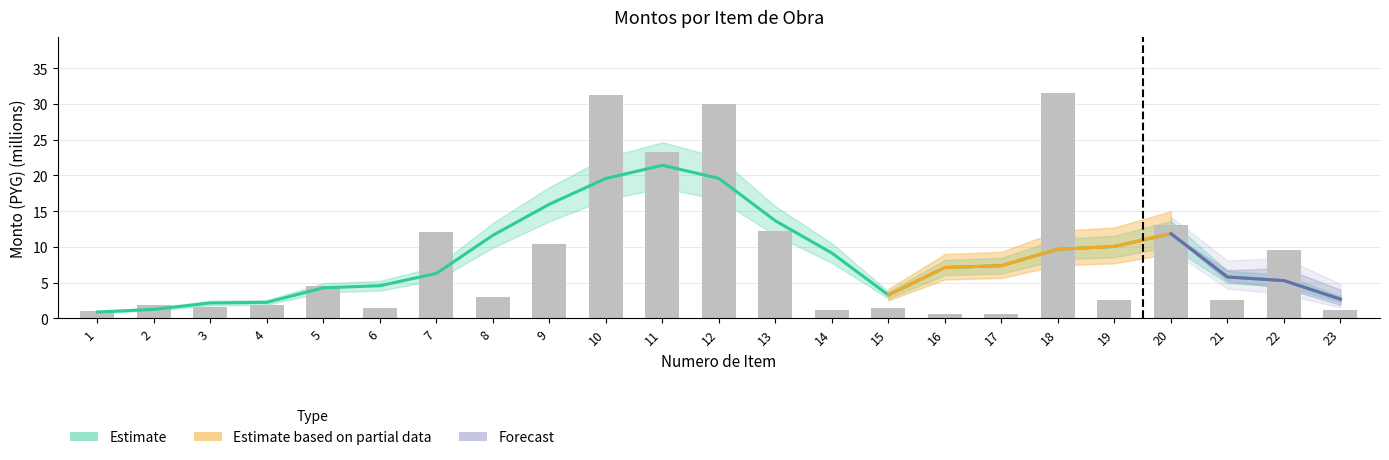

What is the value of the 9th bar from the left?

10.4